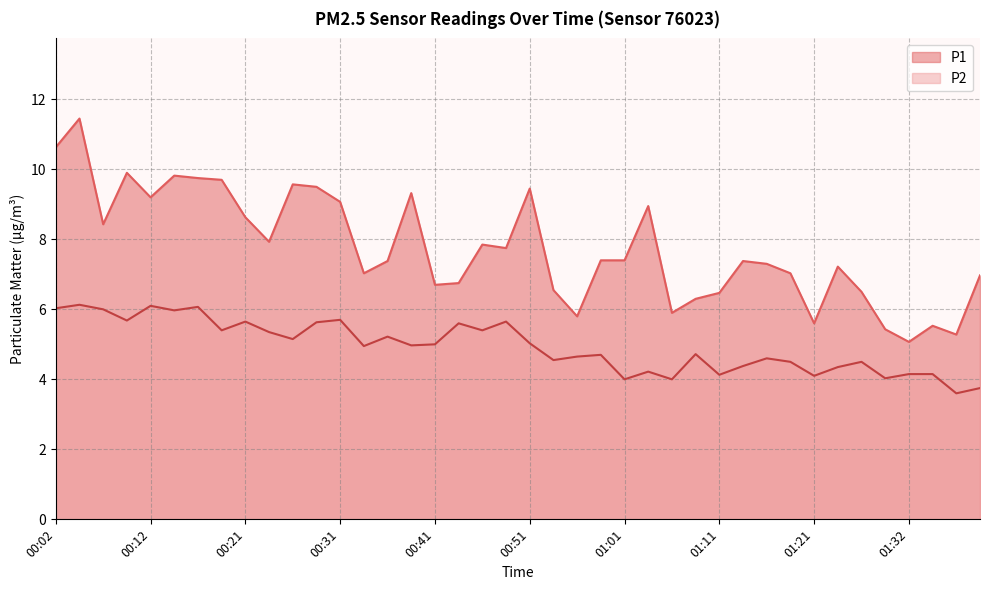

Rank the series at 01:18 from lowest to highest value.

P2, P1